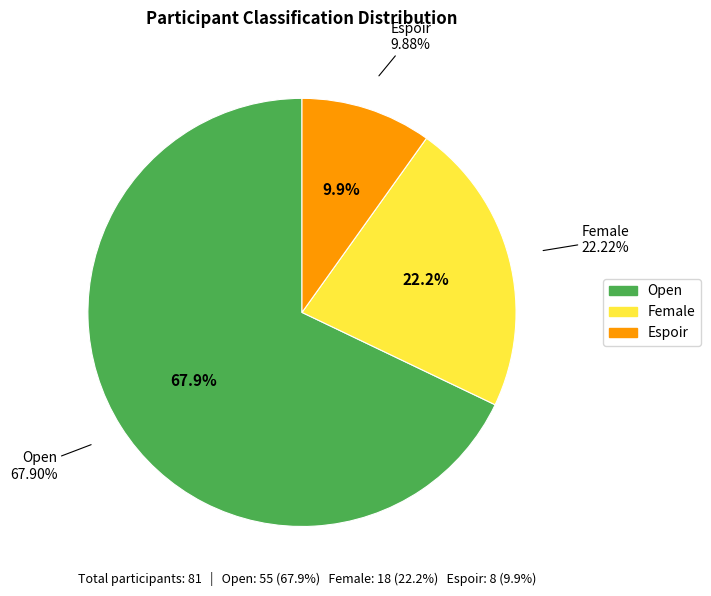

To the nearest percent, what percentage of the pie is Female?

22%